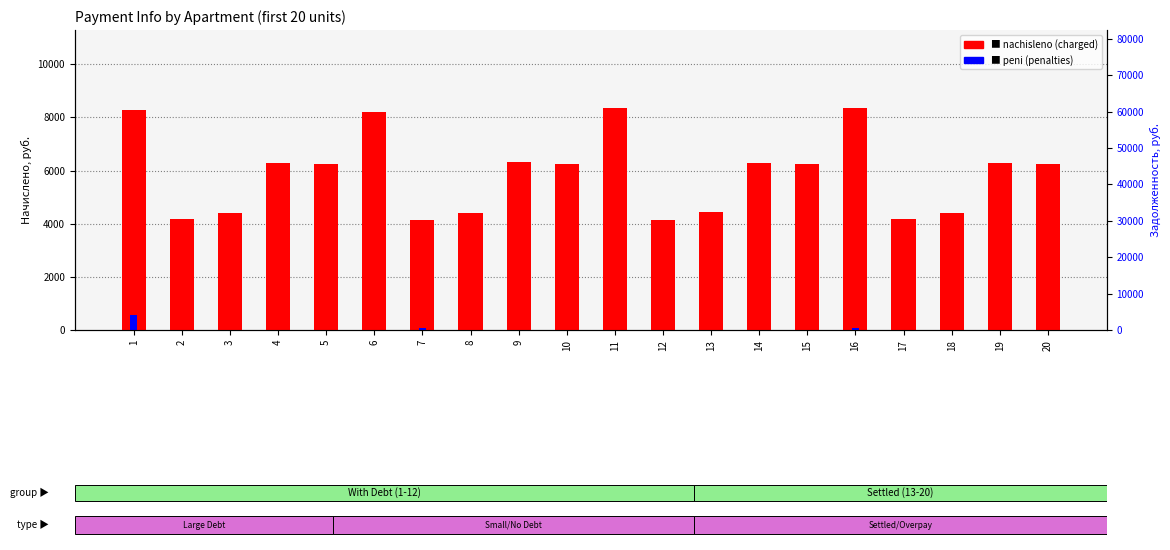

Reading right to left, what are all the values shown in this chart?

nachisleno: 6231.6	6276.5	4404.7	4158.1	8350.0	6242.9	6276.5	4427.2	4147.0	8361.1	6242.9	6332.5	4416.0	4135.8	8204.3	6242.9	6287.6	4416.0	4158.1	8282.8
peni: 0.0	0.0	0.0	0.0	56.9	0.0	0.0	0.0	0.0	0.0	0.0	0.0	0.0	82.7	0.0	0.0	0.0	0.0	0.0	561.9
zadolzhennost: 519.3	827.5	367.1	43005.4	695.8	7731.9	63396.2	0.0	42965.0	696.8	32101.2	527.7	368.0	1035.3	0.0	23984.7	11610.3	368.0	346.5	2115.2